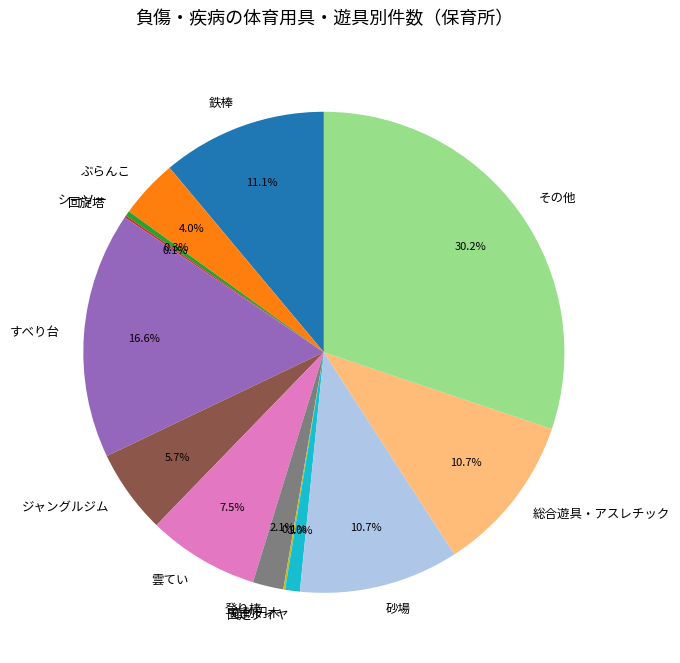

Which category has the biggest portion of the pie?

その他